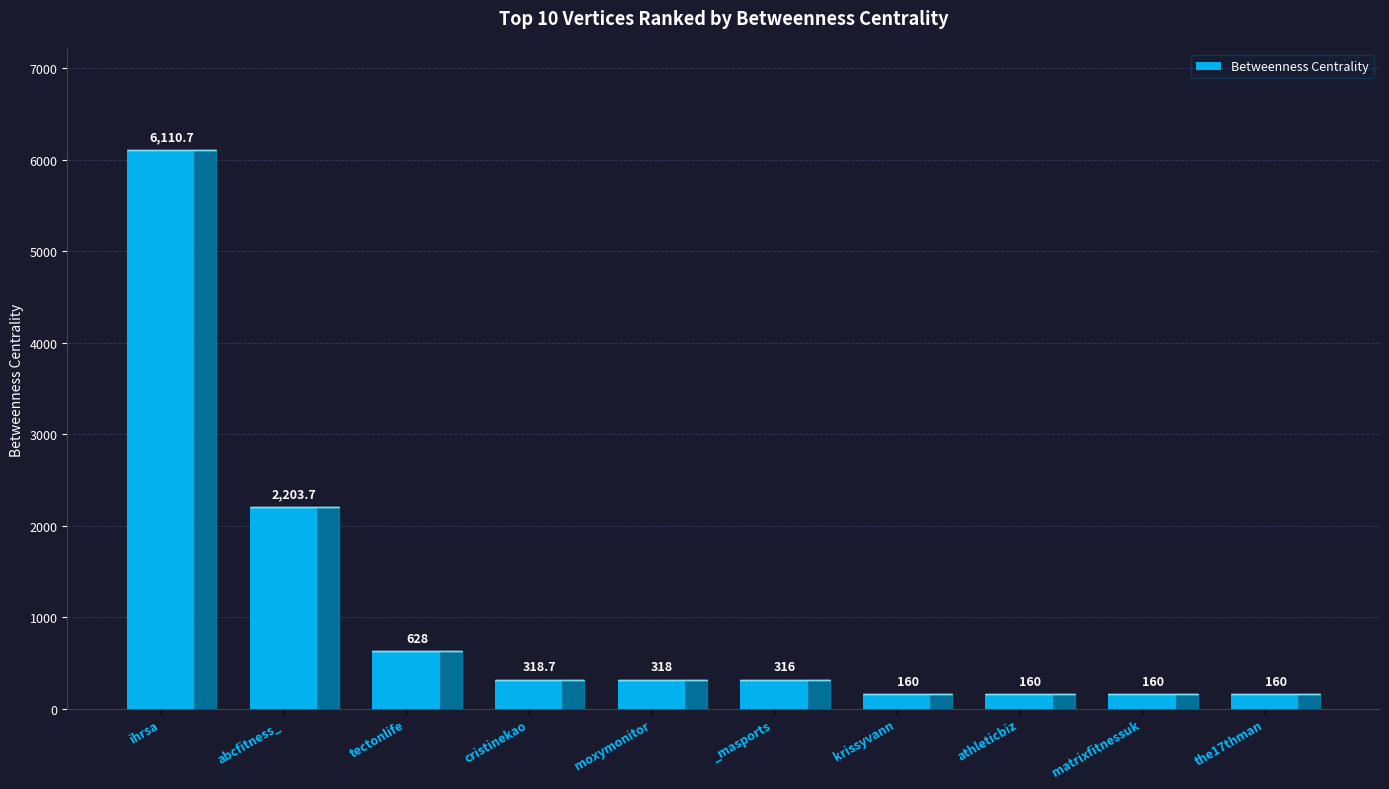

What is the smallest value displayed?

160.0